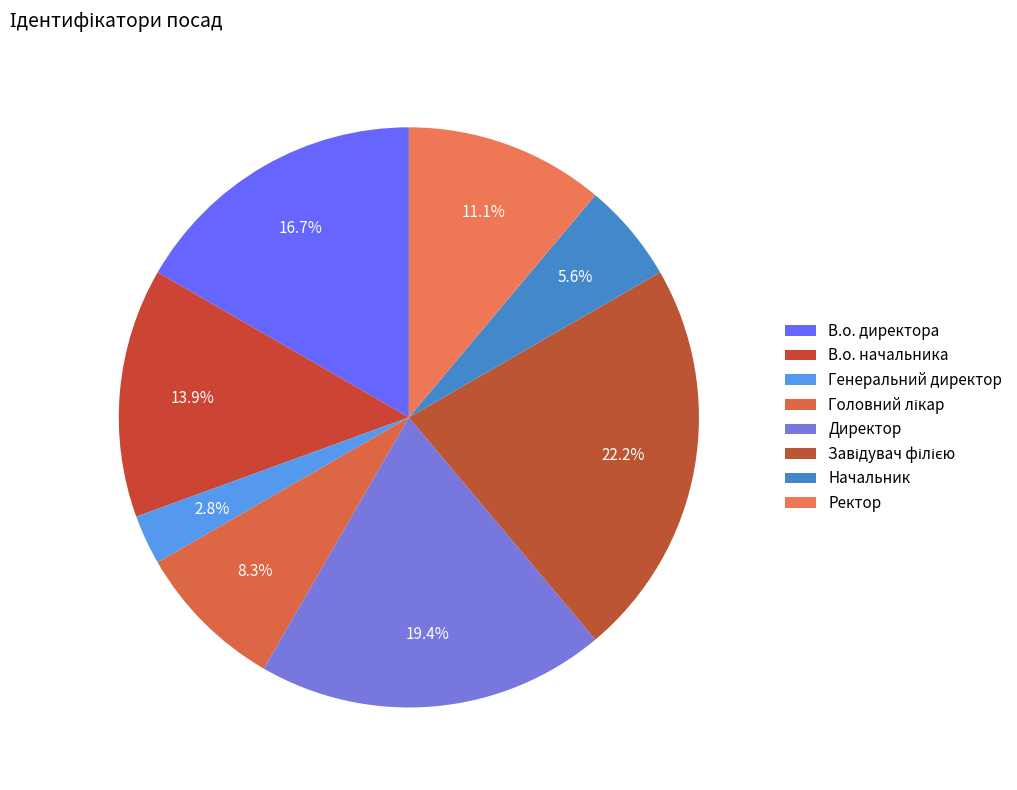

Rank the categories by value from lowest to highest.

Генеральний директор, Начальник, Головний лікар, Ректор, В.о. начальника, В.о. директора, Директор, Завідувач філією